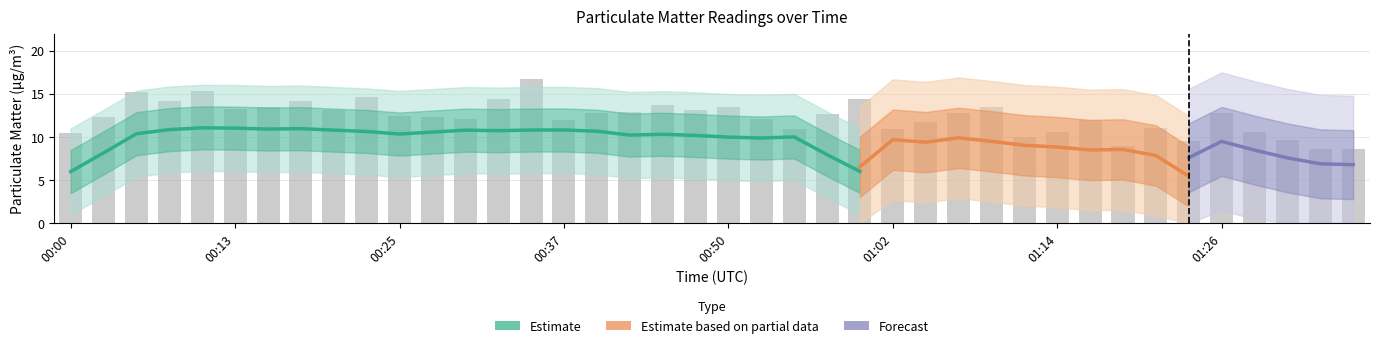

What is the average value?

12.3